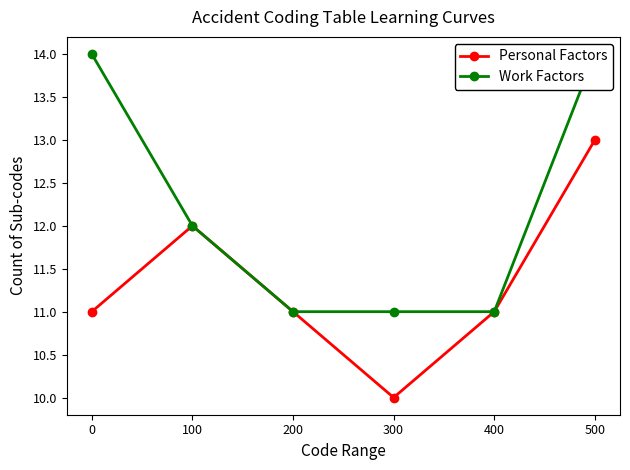

Which label corresponds to the smallest value in the chart?

300